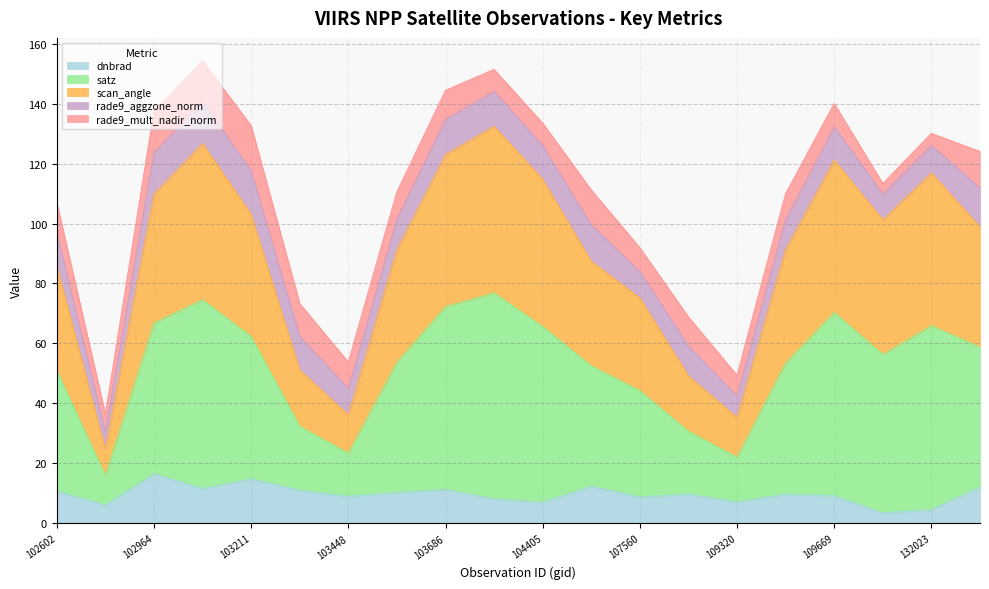

How many data points in dnbrad are above 9?

13